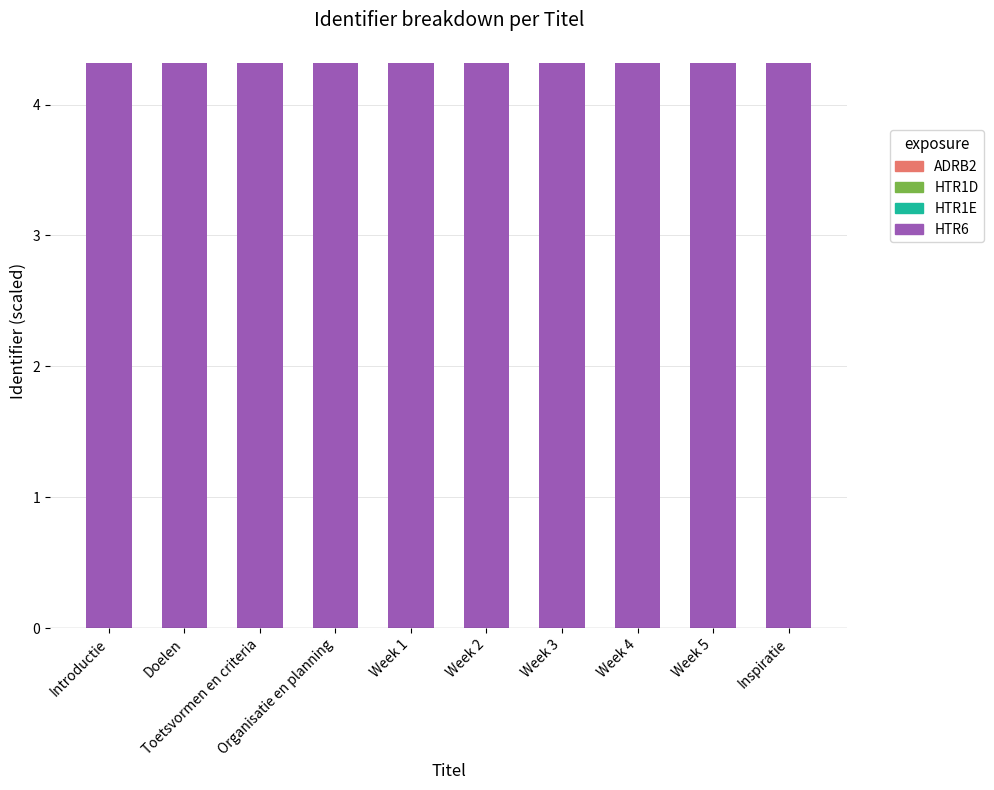

What position from the left is Inspiratie?

10